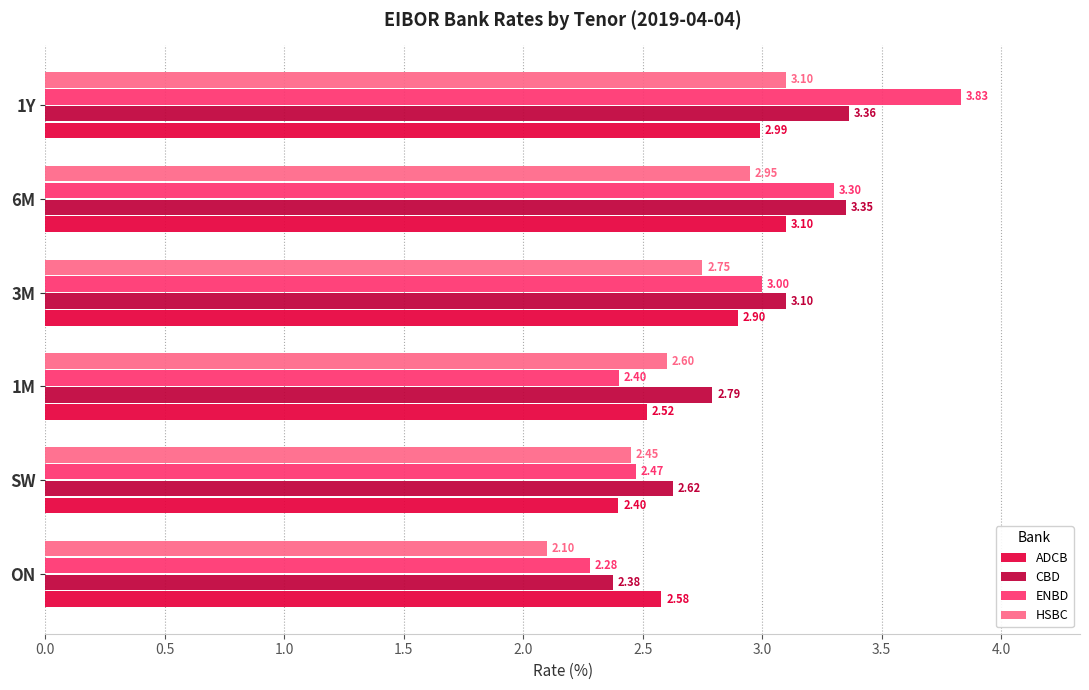

Is the value of ADCB at 1M greater than the value of CBD at SW?

No